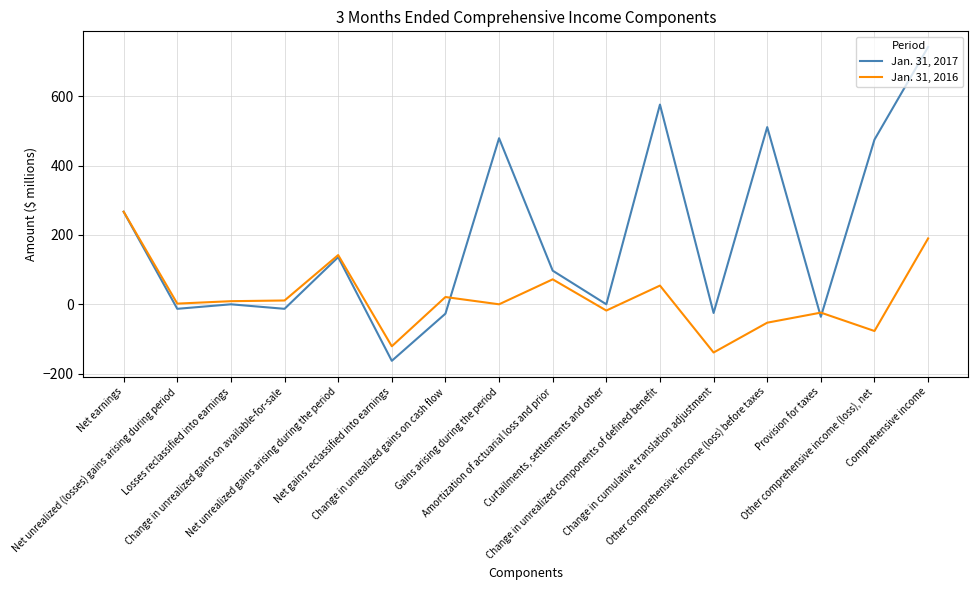

Which category has the highest value across all series?

Comprehensive income